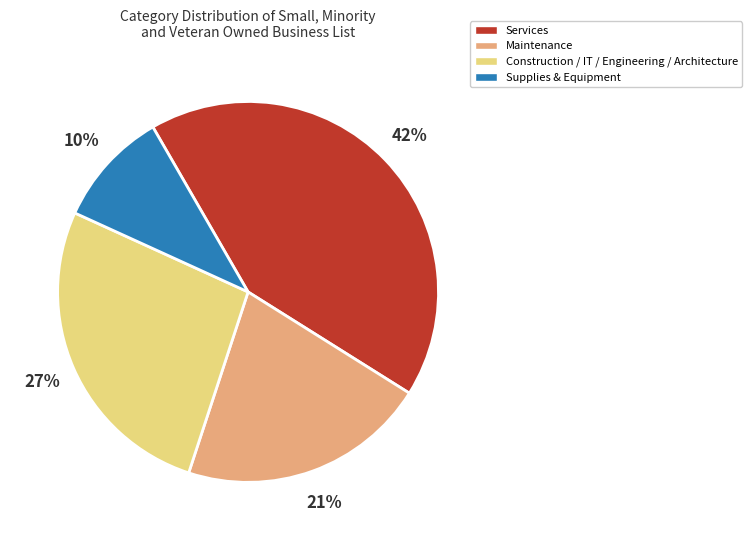

Is there any slice that represents more than half of the pie?

No